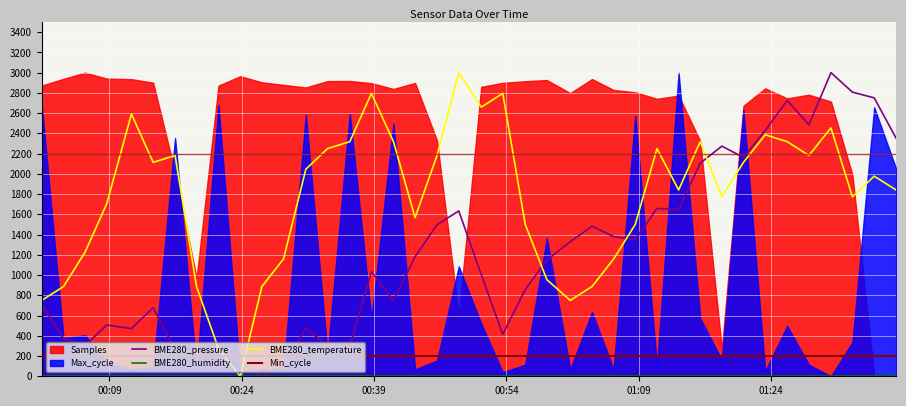

What is the greatest value displayed?

3000.0